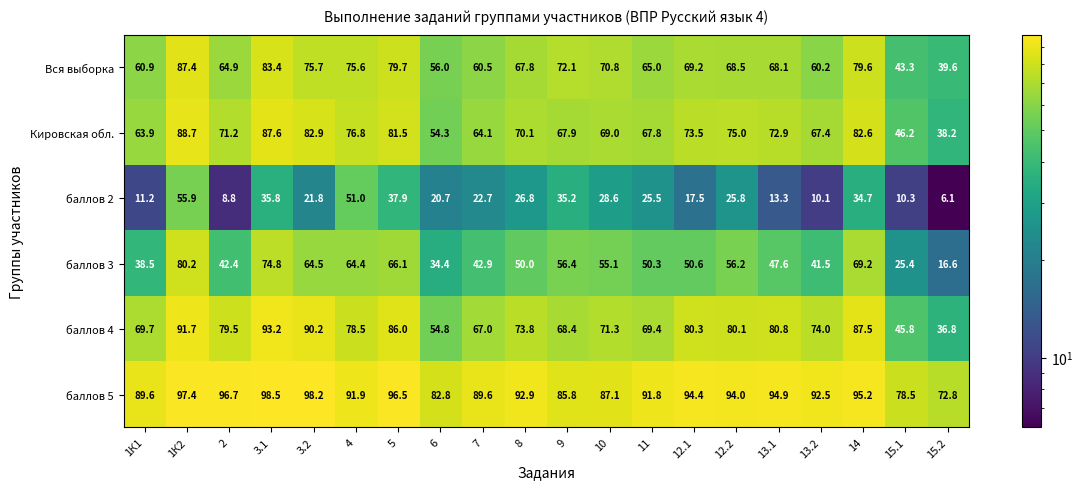

Count the number of data series in this chart.

6